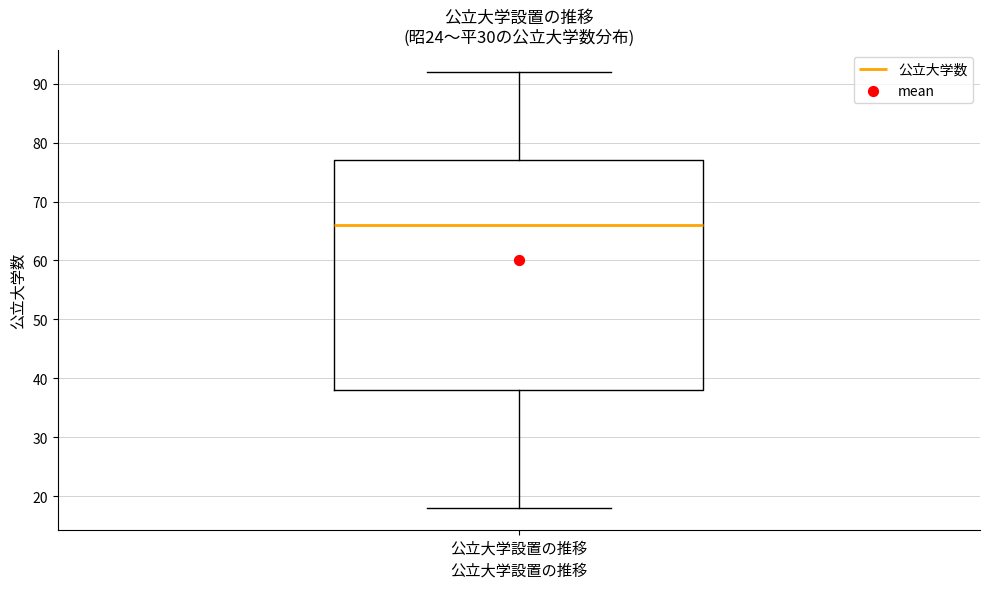

Read this box plot against the y-axis: the position of the median line, the range covered by the box, and the ends of both whiskers. The values are not printed on the chart, so give them approximately, as read against the axis.

median 66, box 38 to 77, whiskers 18 to 92